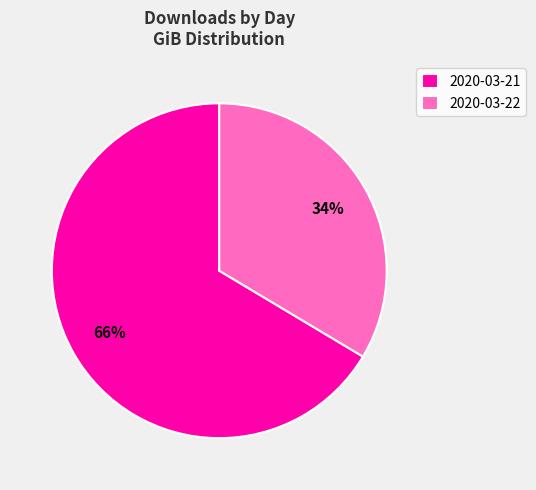

How many slices are in this pie chart?

2